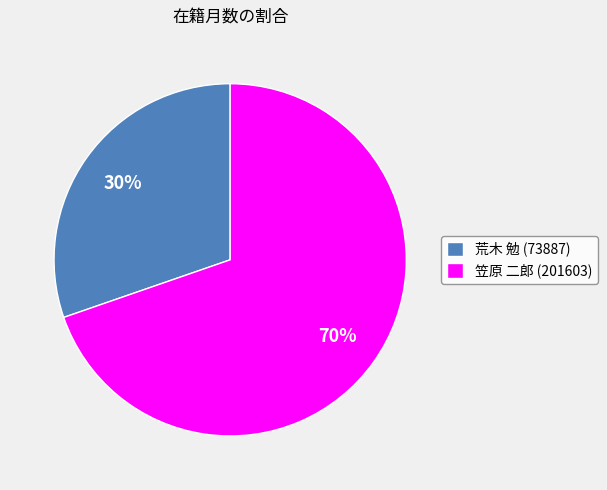

What percentage is the 笠原 二郎 (201603) slice, to the nearest percent?

70%